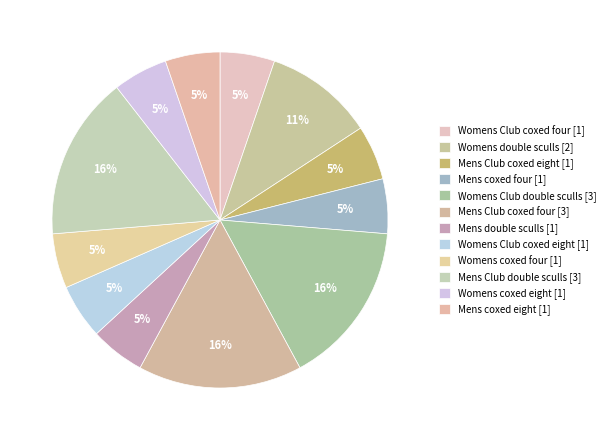

How many segments does this pie chart have?

12